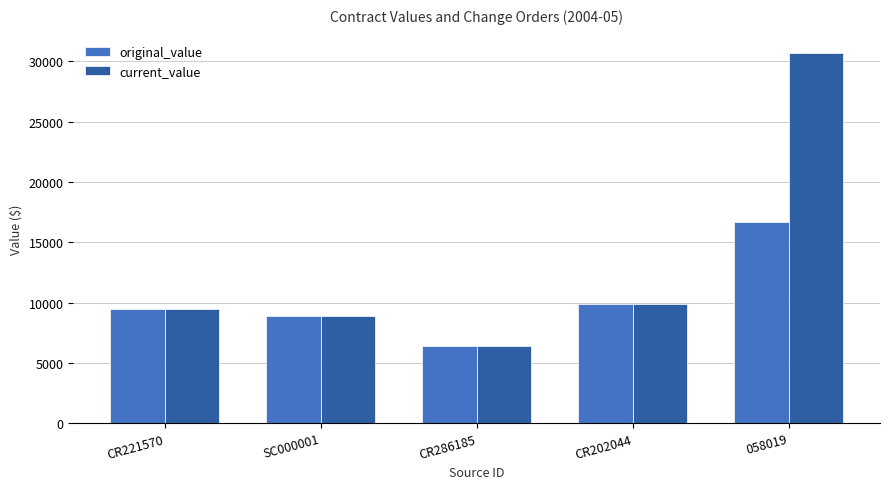

Which series changed the most between CR221570 and 058019?

current_value